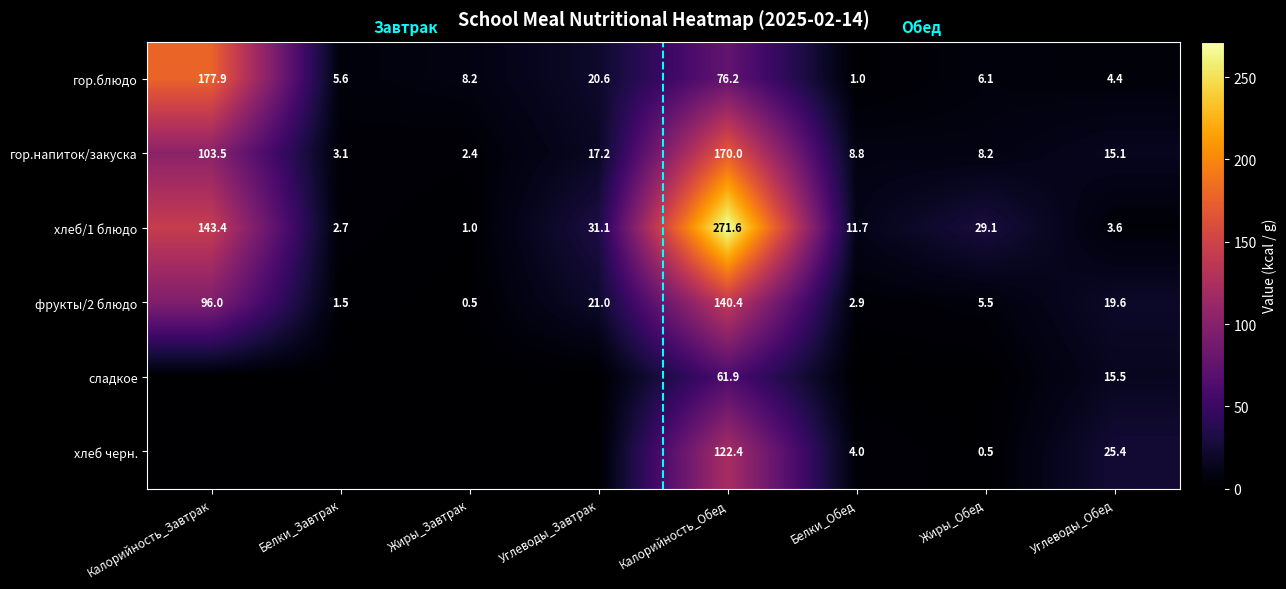

What is the difference between the highest and lowest values at Калорийность_Обед?

209.7